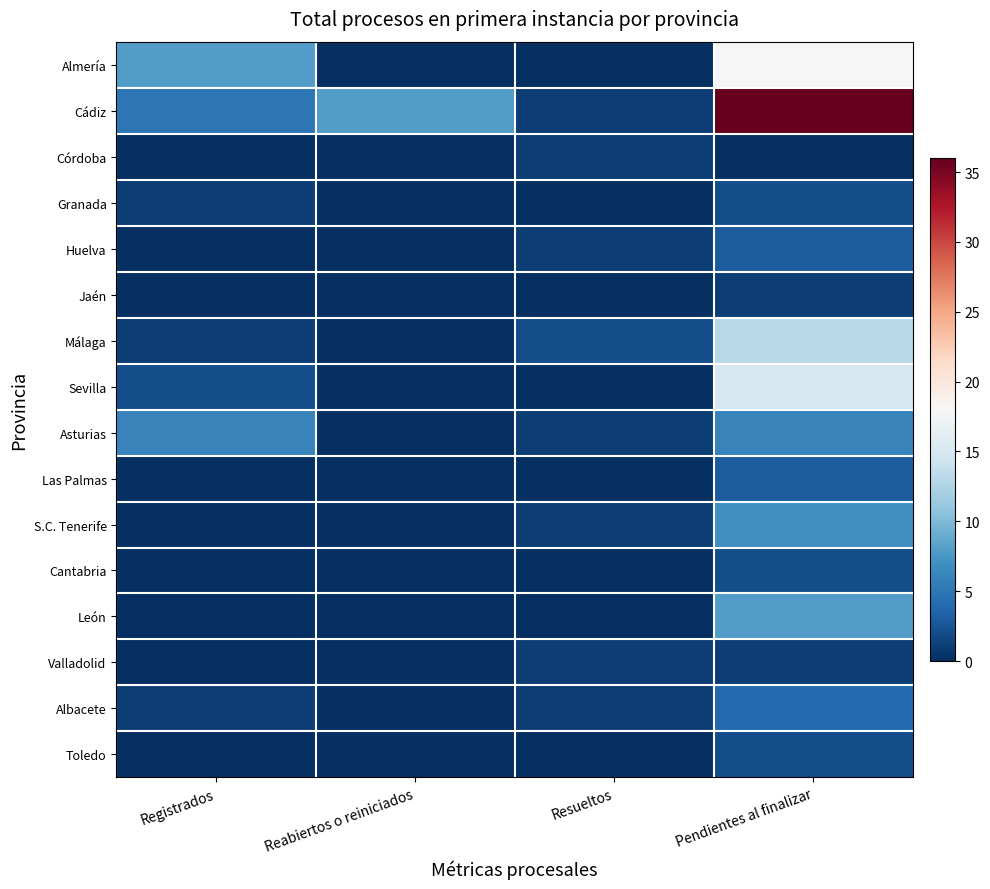

What is the spread (max minus min) of values at Reabiertos o reiniciados?

8